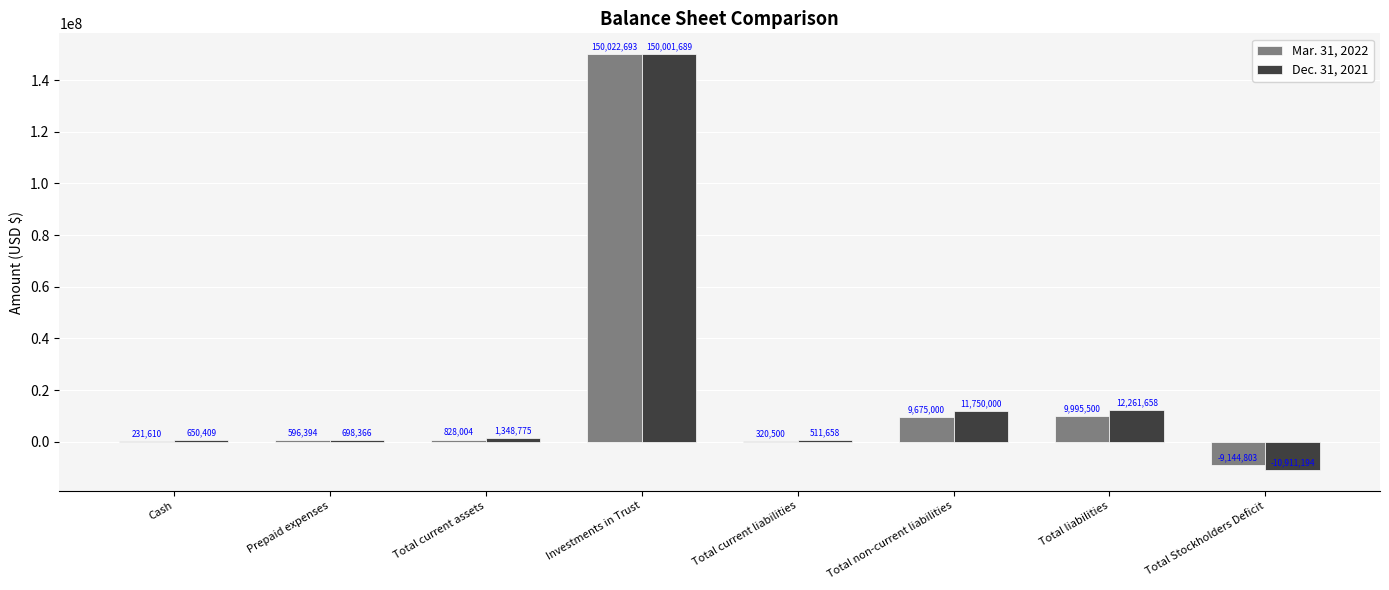

What is the difference between the Dec. 31, 2021 values at Investments in Trust and Cash?

149351280